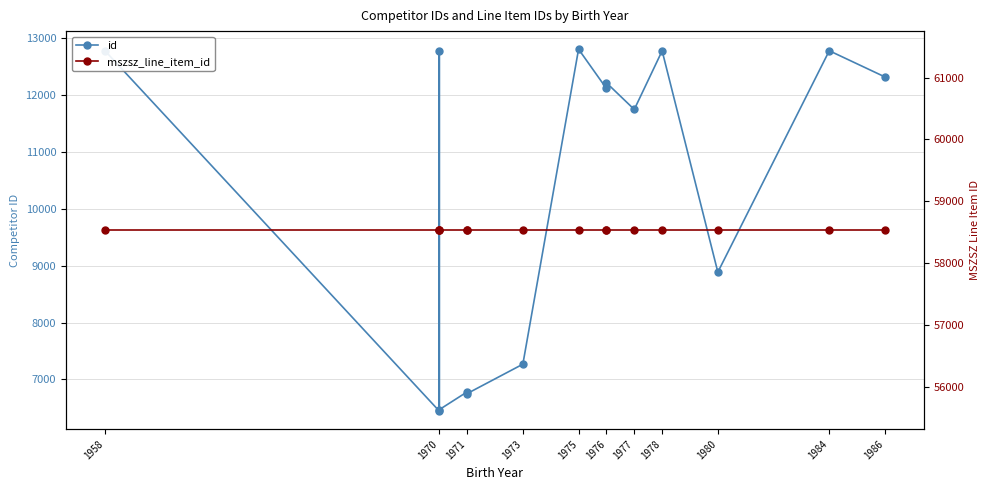

What is the value of the mszsz_line_item_id point at the 1st from the left?

58533